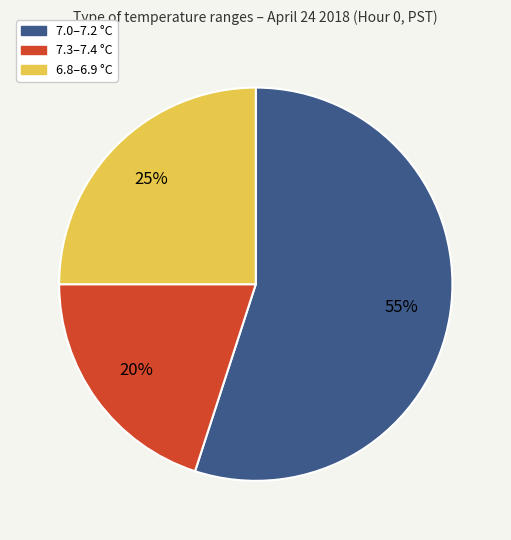

True or false: 7.0–7.2 °C accounts for 66% of the total.

False